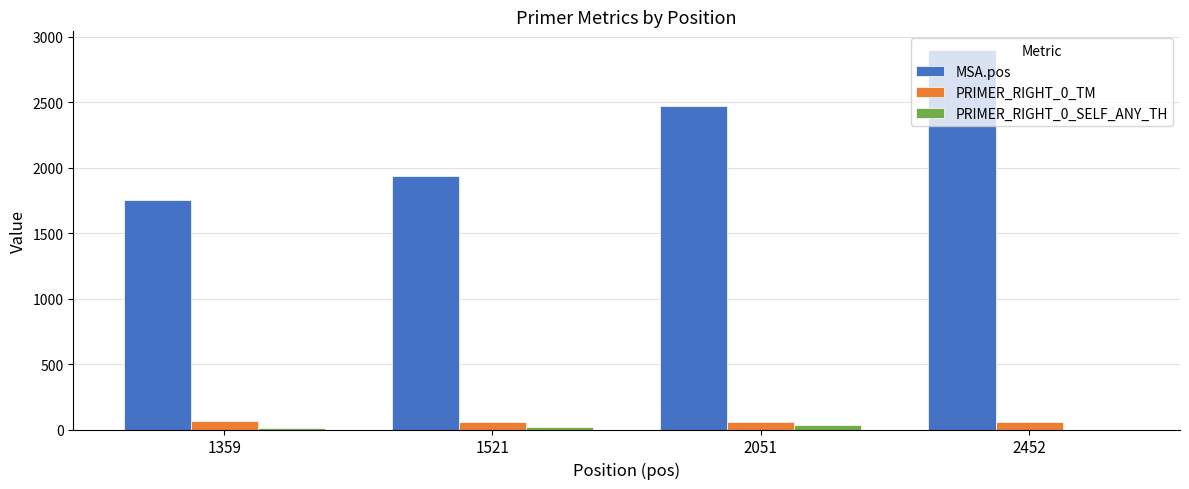

Which series has the largest total across all categories?

MSA.pos